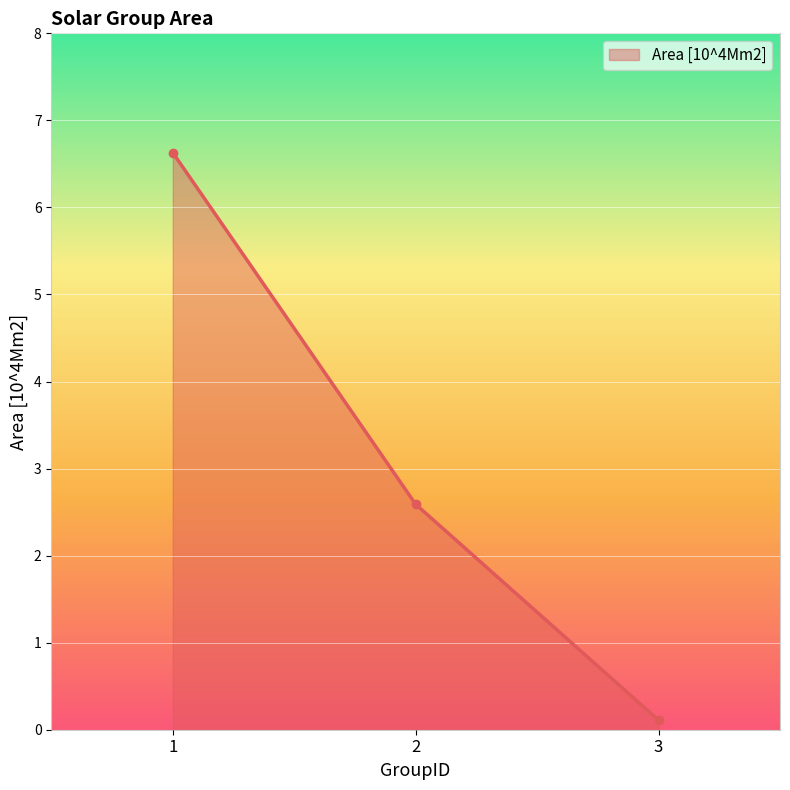

What is the average value?

3.1